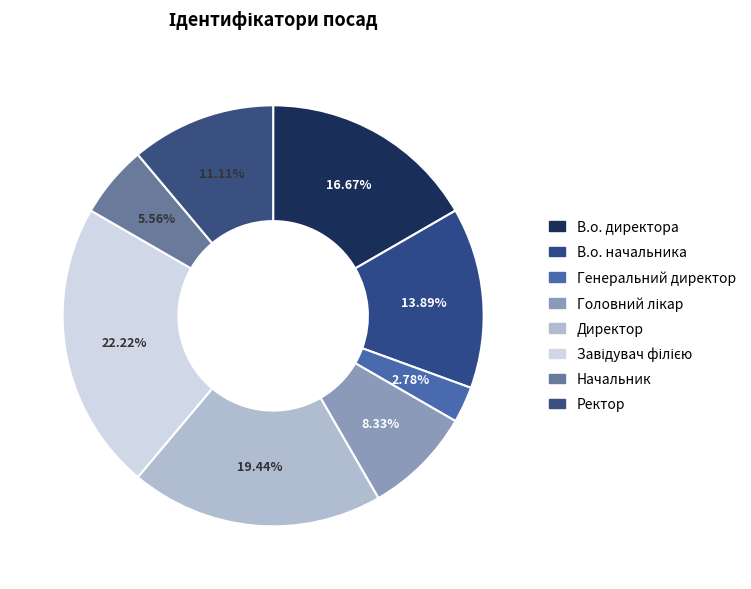

Is В.о. директора the majority of the pie?

No